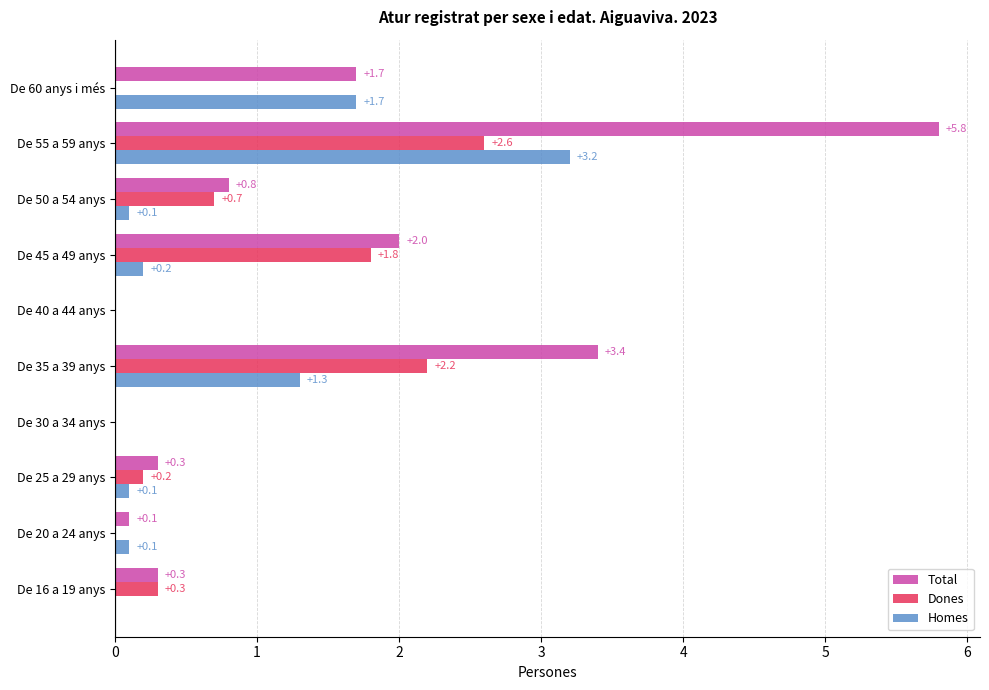

Is it true that Total equals 2.7 at De 45 a 49 anys?

False